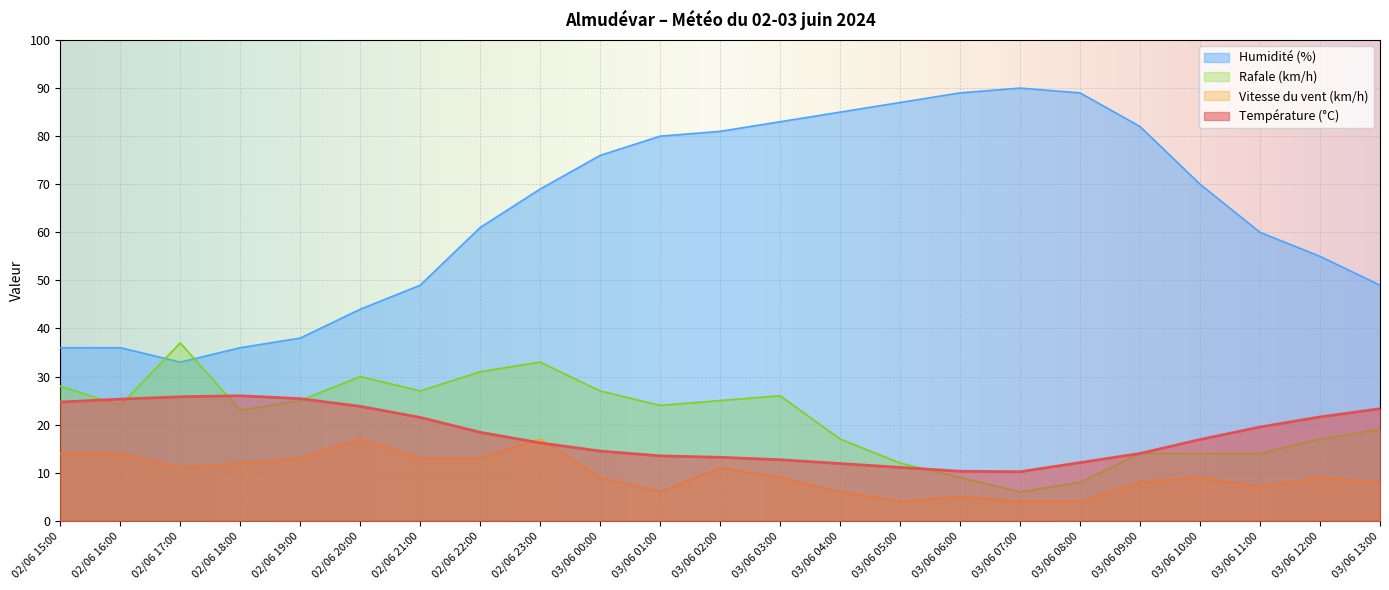

Which series has the widest spread of values?

Humidité (%)